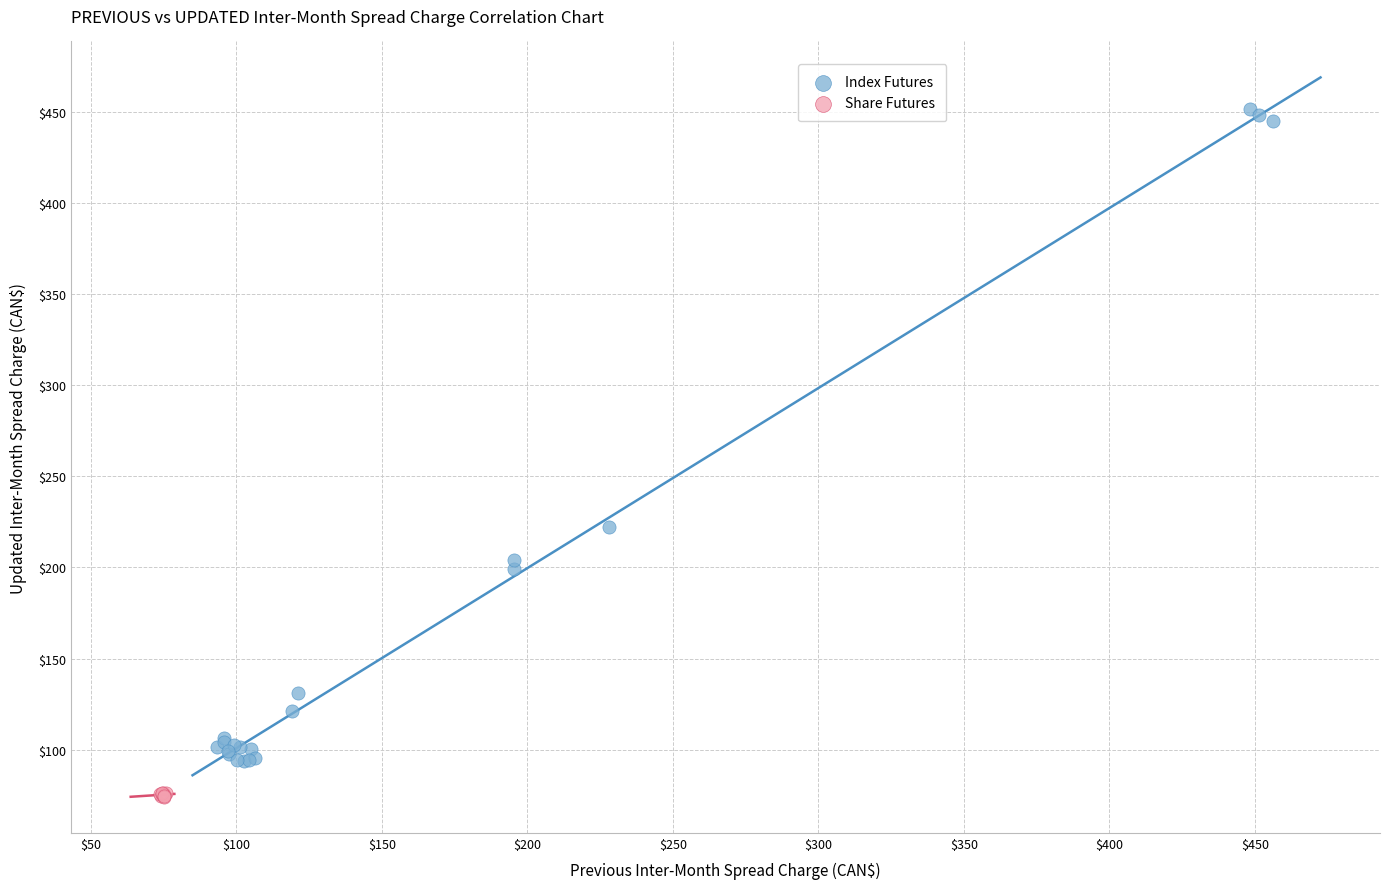

Which series has the widest spread of Y values?

Index Futures